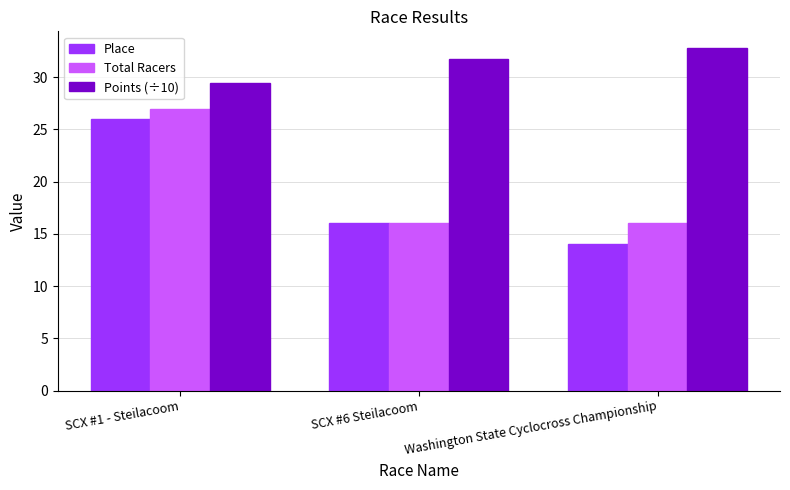

At which label does Points (÷10) first exceed 31?

SCX #6 Steilacoom